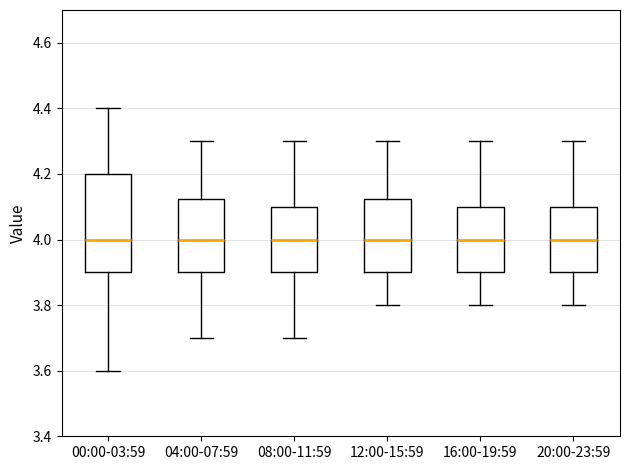

Where does the lower whisker of the box for 04:00-07:59 end on the y-axis? The values are not printed on the chart, so give them approximately, as read against the axis.

3.70